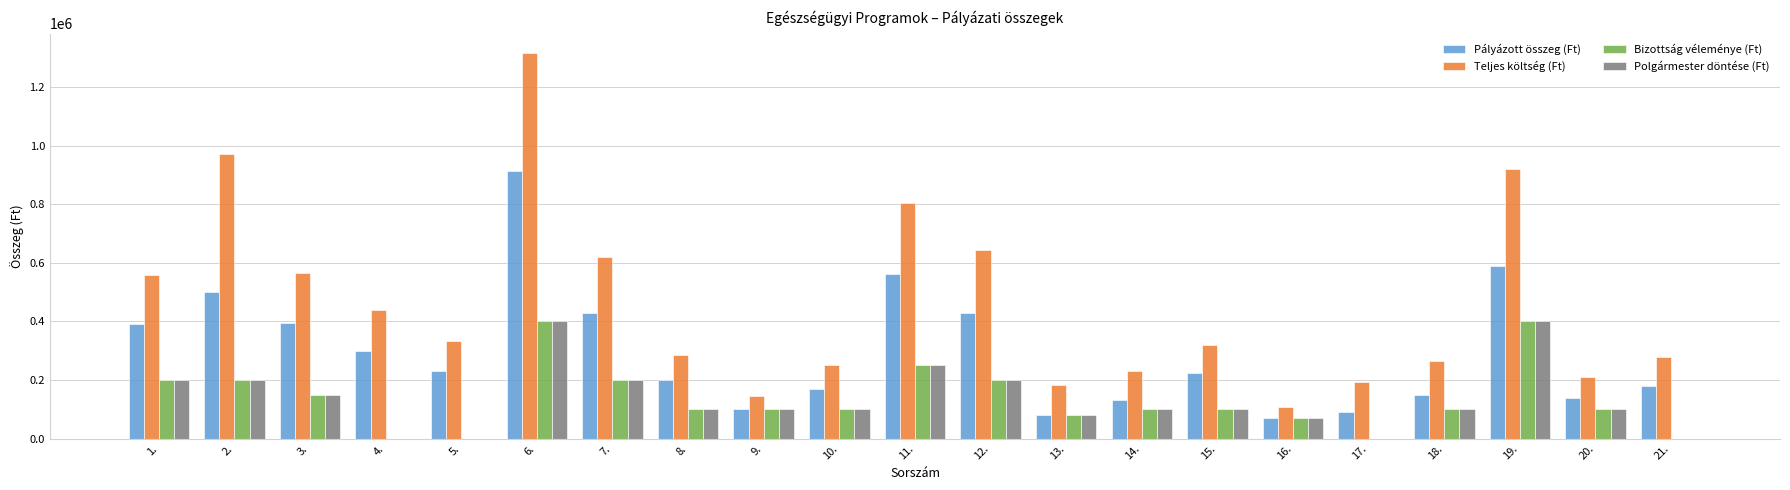

What value does the Pályázott összeg (Ft) series have at 16., to the nearest 10?

70000